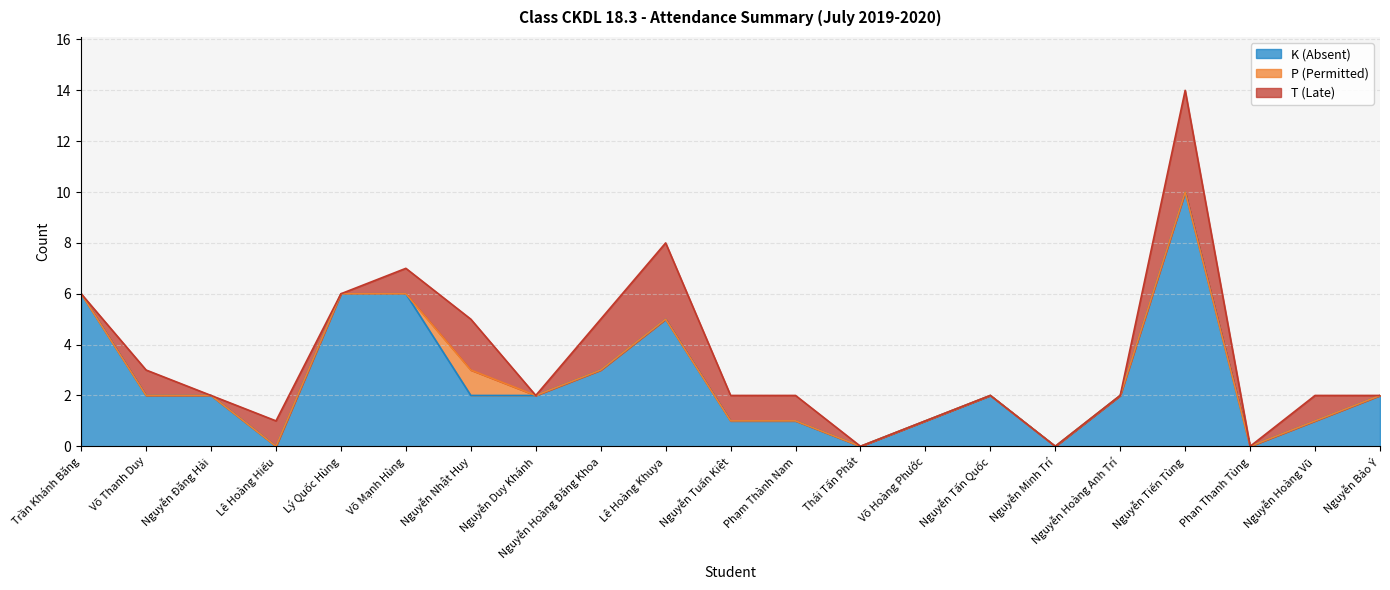

What is the total value across all series at Nguyễn Tiến Tùng?

14